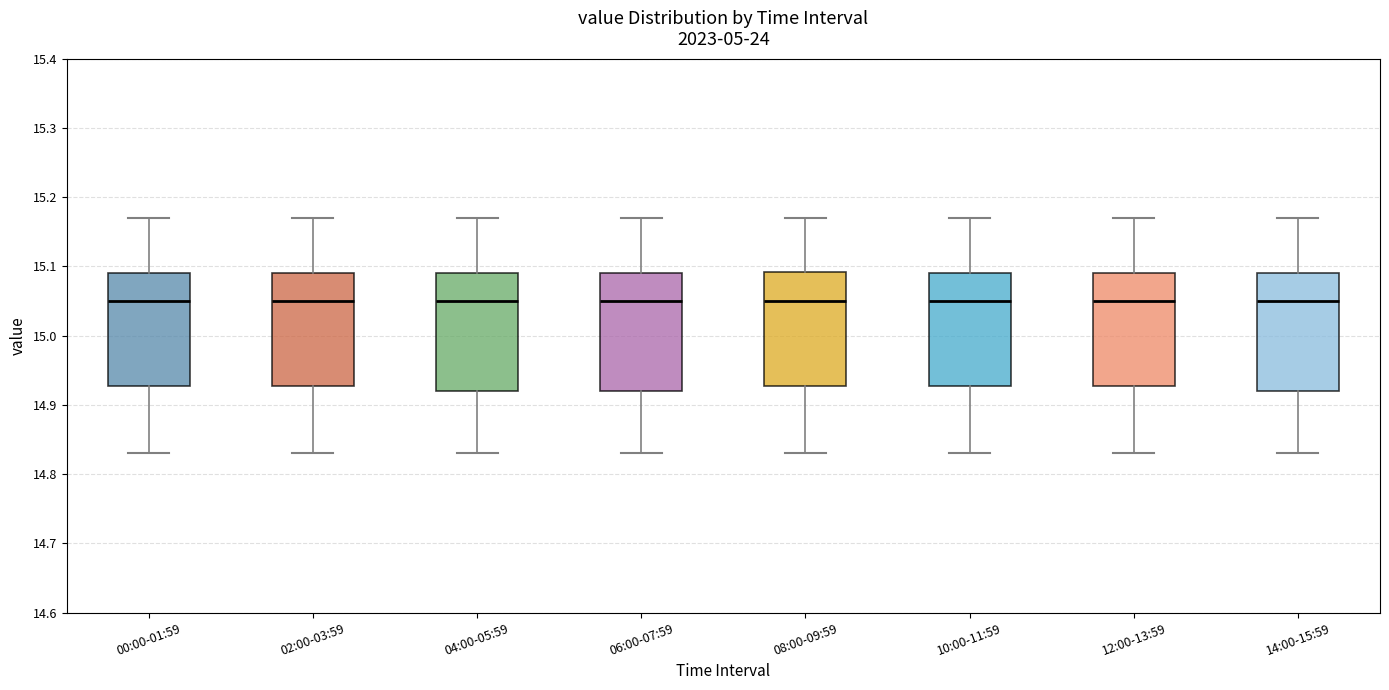

Where is the upper edge of the box for 12:00-13:59 on the y-axis? The values are not printed on the chart, so give them approximately, as read against the axis.

15.09